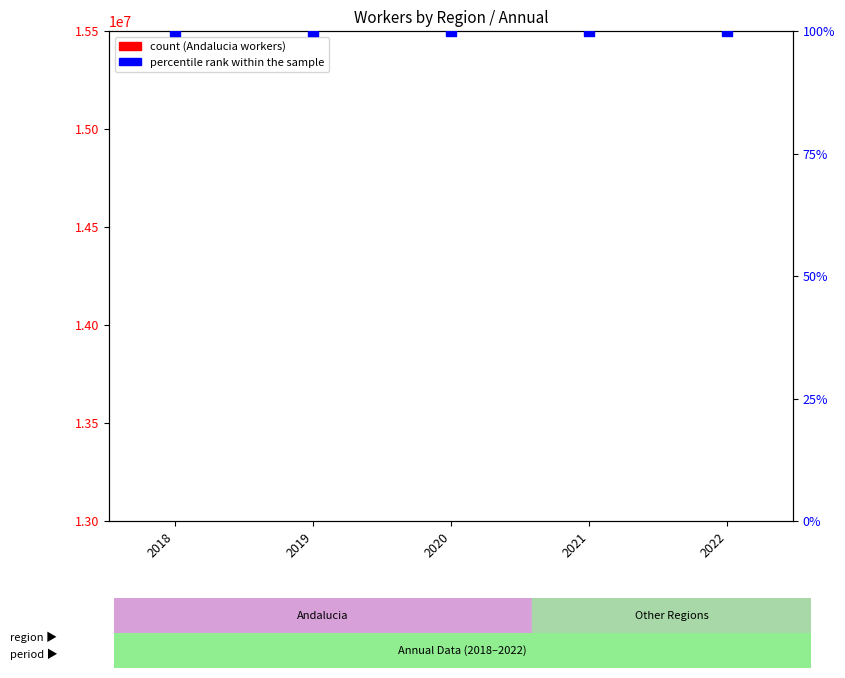

Which series has the widest spread of Y values?

count